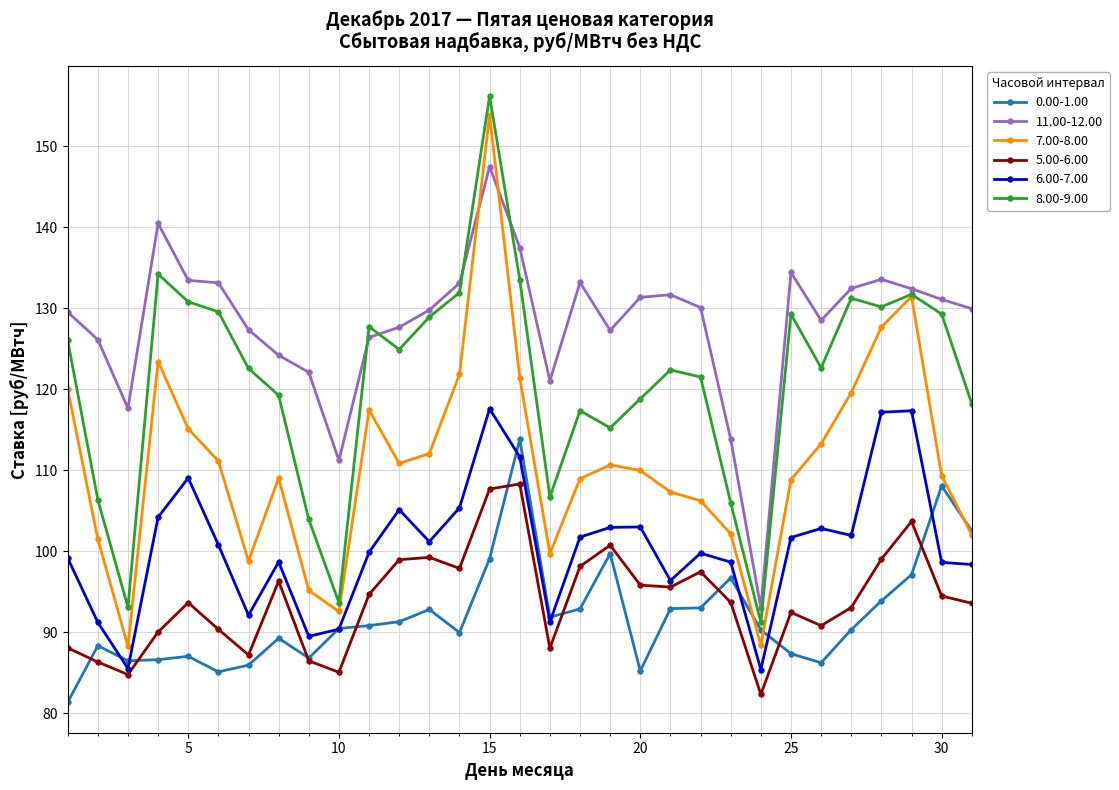

True or false: 0.00-1.00 has more than 2 points higher than both neighbors.

True